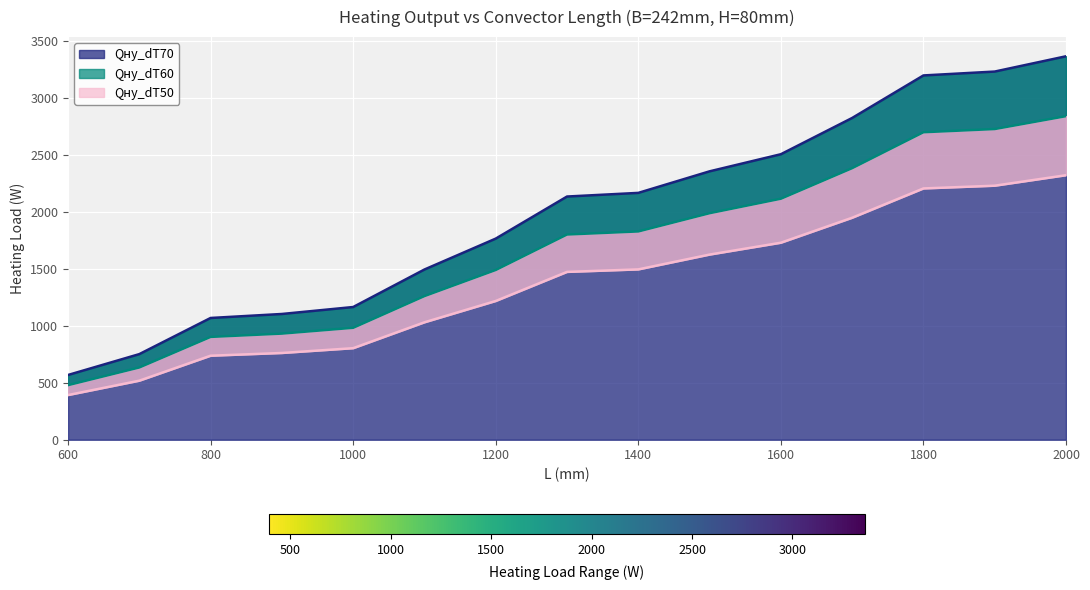

Reading left to right, list all the values displayed in this chart.

Qну_dT70: 568	751	1068	1103	1164	1493	1764	2133	2165	2354	2504	2822	3195	3229	3363
Qну_dT60: 479	634	902	931	982	1260	1489	1800	1827	1987	2114	2382	2697	2725	2838
Qну_dT50: 392	518	737	761	803	1030	1217	1472	1494	1624	1728	1947	2204	2228	2320